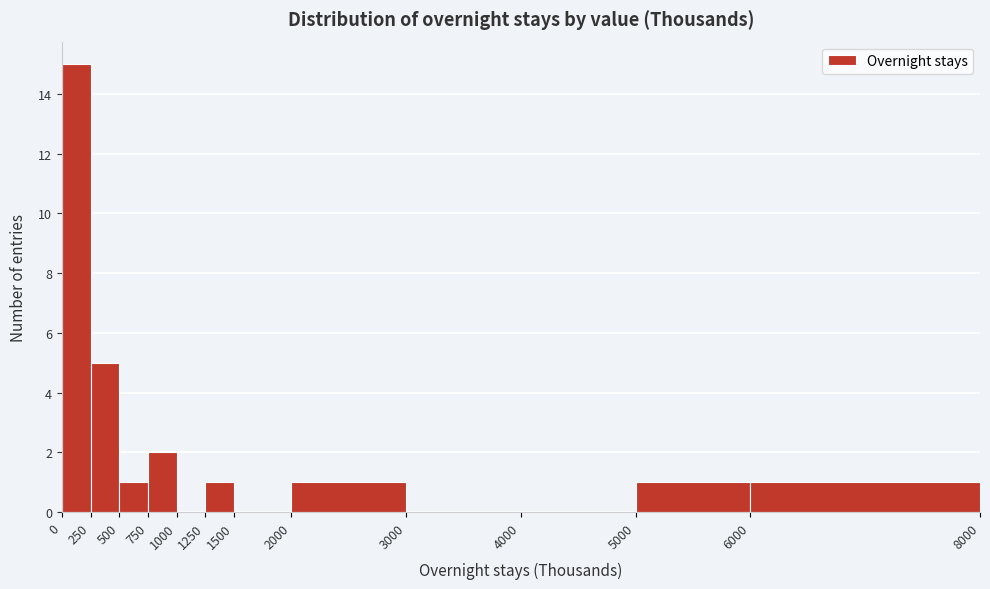

Over which range of the x-axis is the bar tallest?

0 to 250